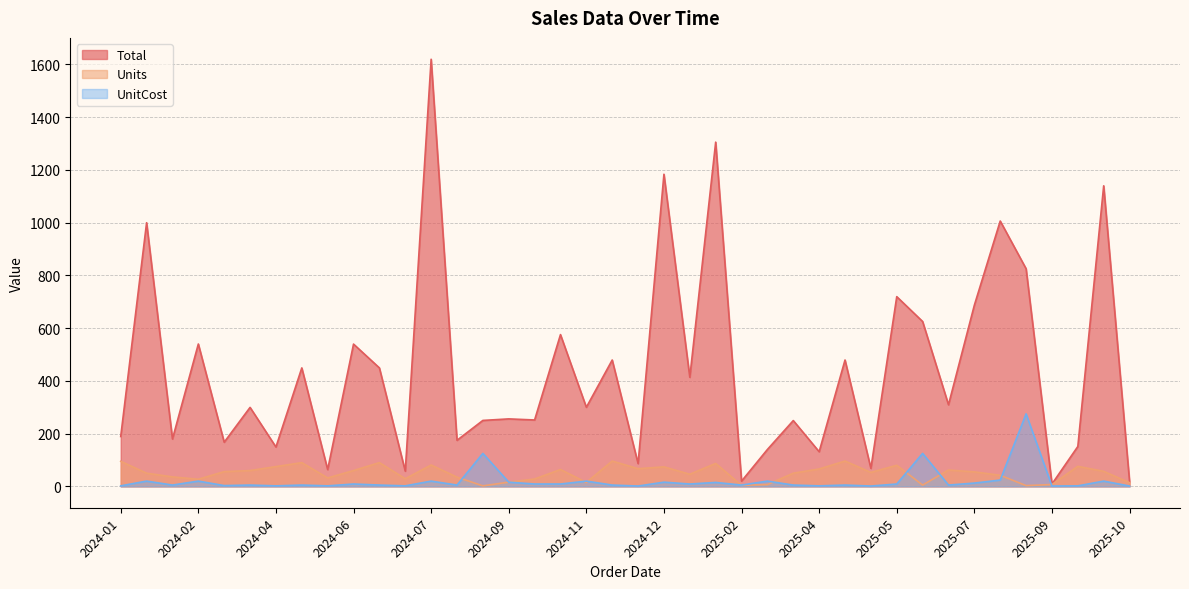

Is the value of Total at 2024-06 greater than the value of Units at 2025-02?

Yes